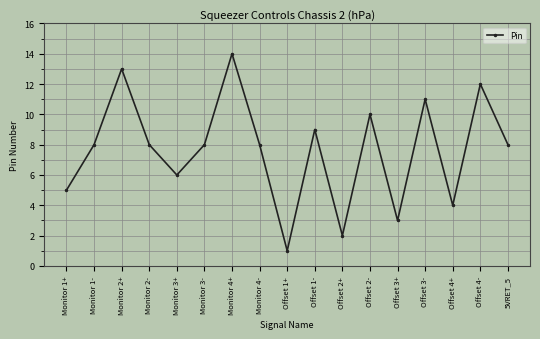

At which category does the chart reach its minimum across all series?

Offset 1+